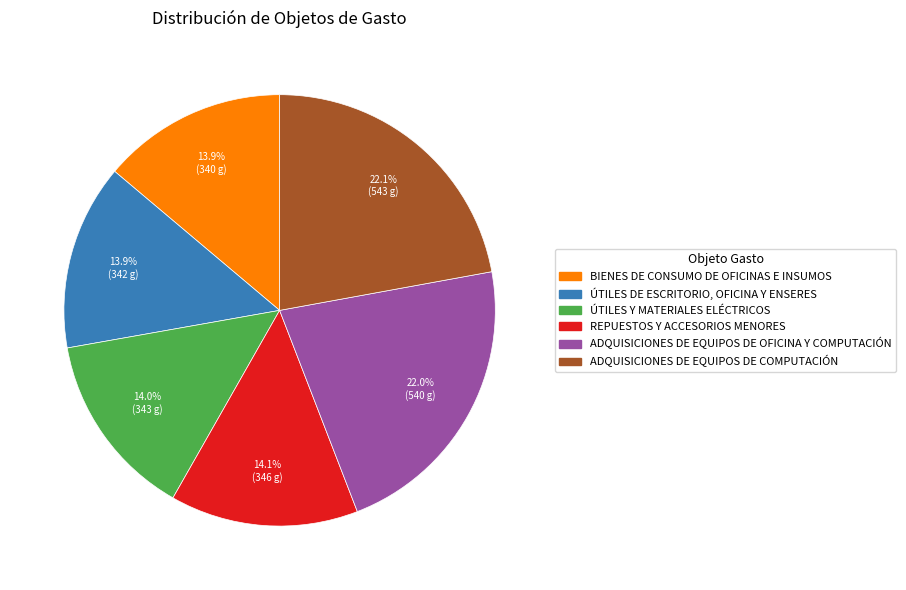

Approximately how many times larger is the value at ADQUISICIONES DE EQUIPOS DE COMPUTACIÓN compared to ÚTILES Y MATERIALES ELÉCTRICOS?

1.6